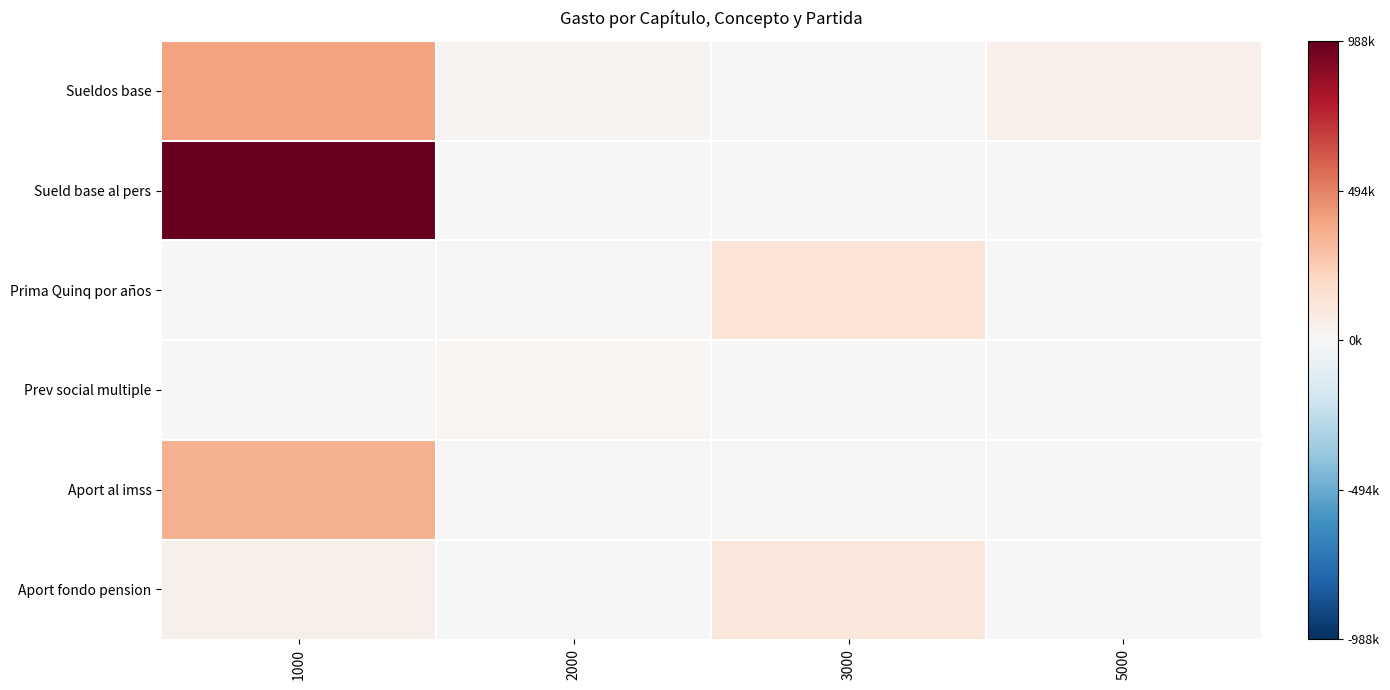

Which label corresponds to the smallest value in the chart?

2000